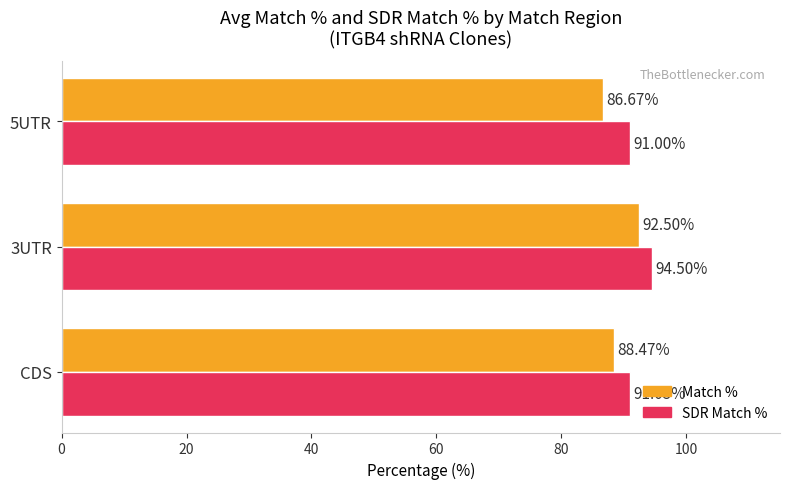

List the labels in order of SDR Match % value, largest first.

3UTR, CDS, 5UTR